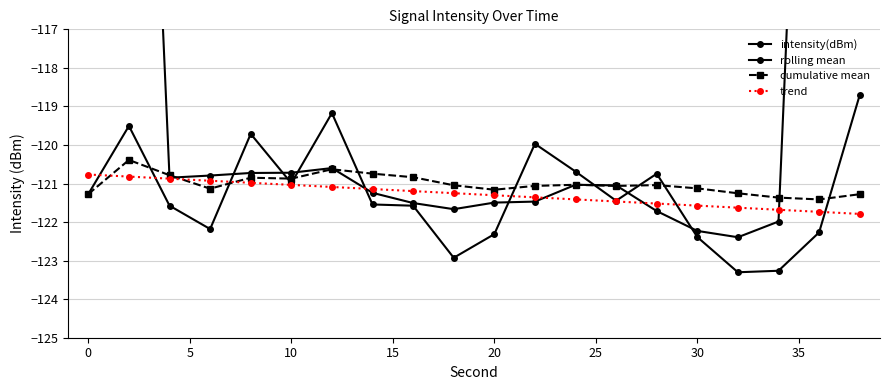

How many lines are shown in the chart?

4